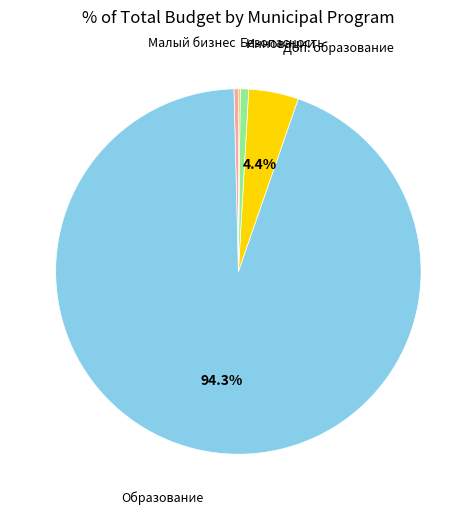

Does any single category account for the majority?

Yes